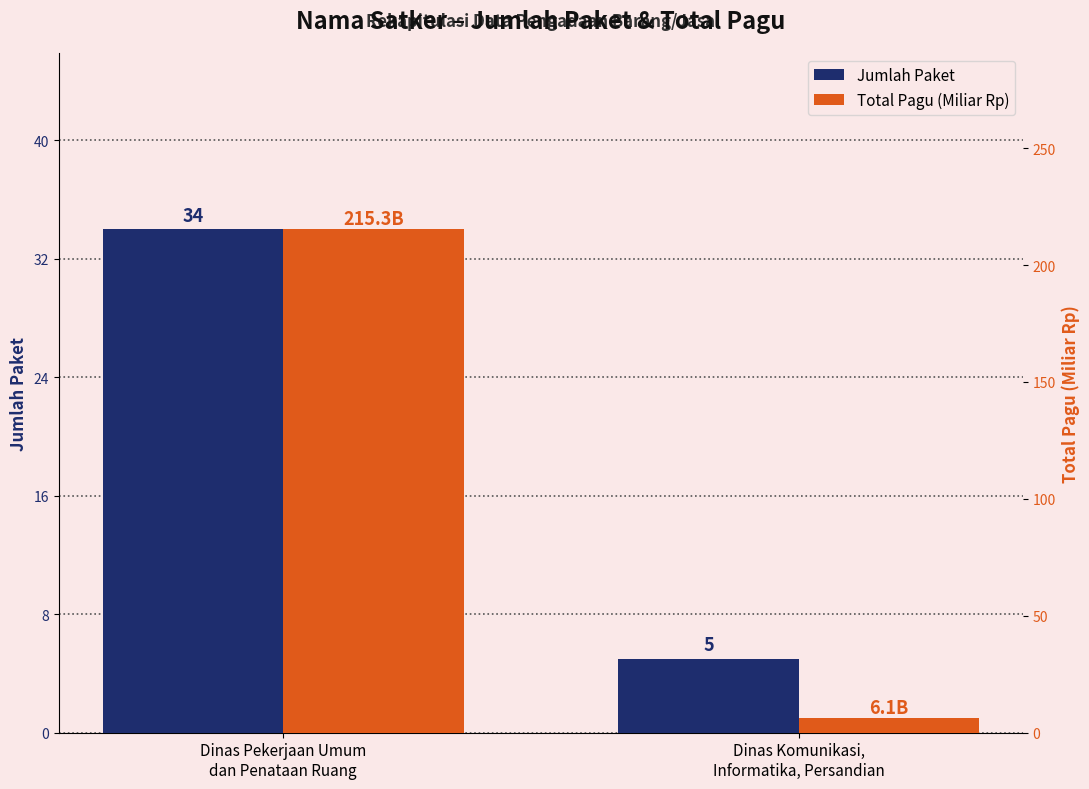

True or false: Total Pagu (Miliar Rp) has a value of 215.3 at Dinas Pekerjaan Umum
dan Penataan Ruang.

True